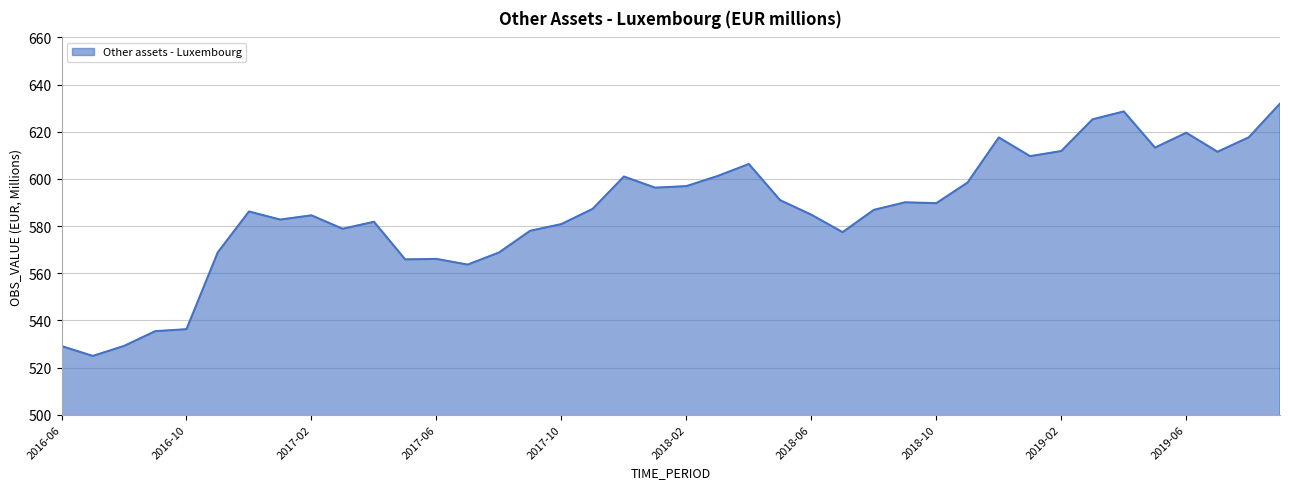

What is the smallest value displayed?

524.9